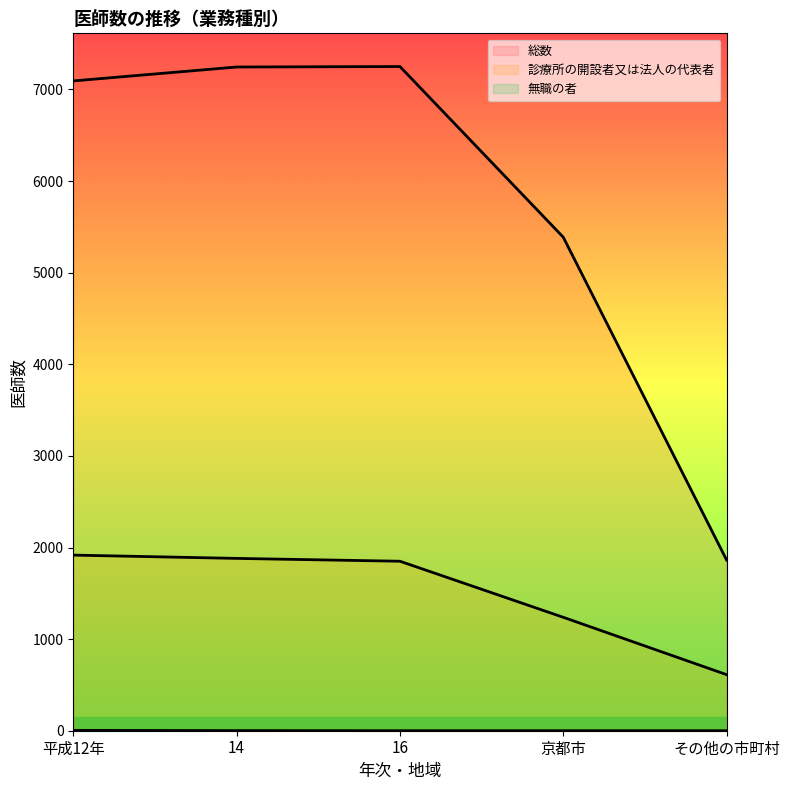

Which category has the highest value across all series?

16